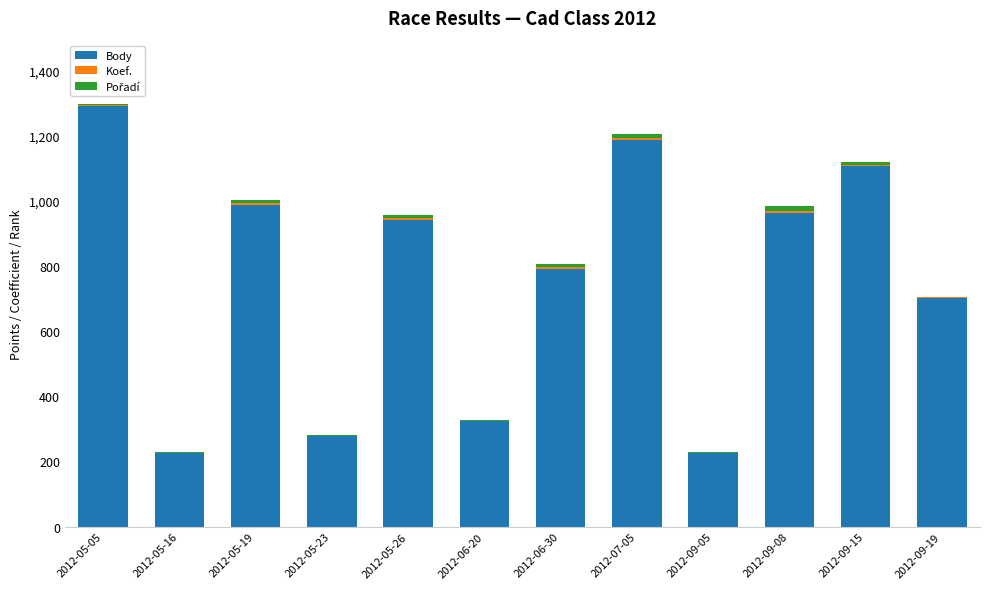

What is the sum of all Body values?

9029